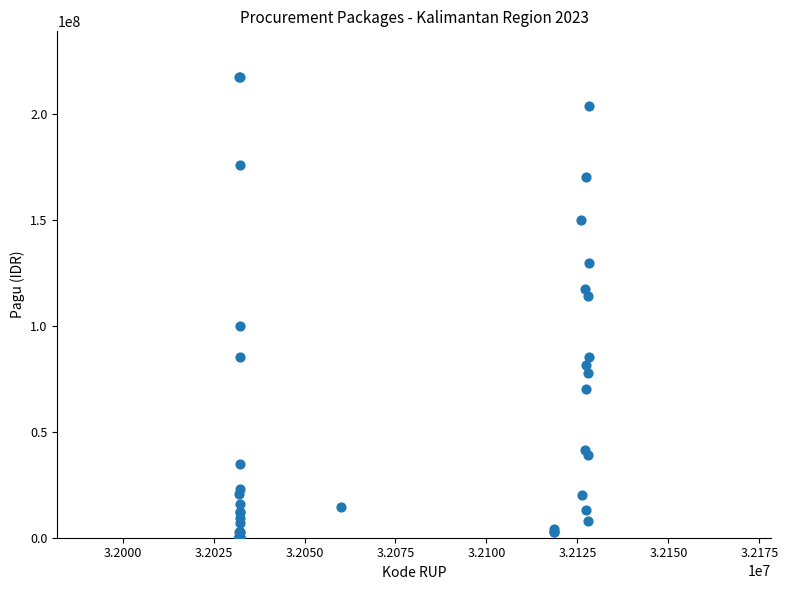

What Y value in the scatter plot is closest to 108830000?

114296000